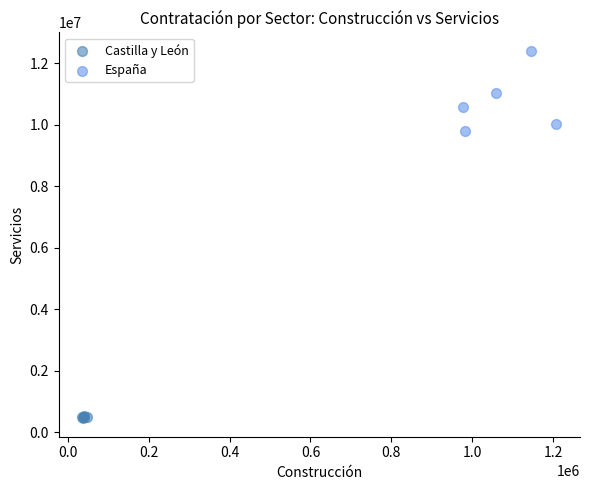

Which series has the largest Y range (max minus min)?

España